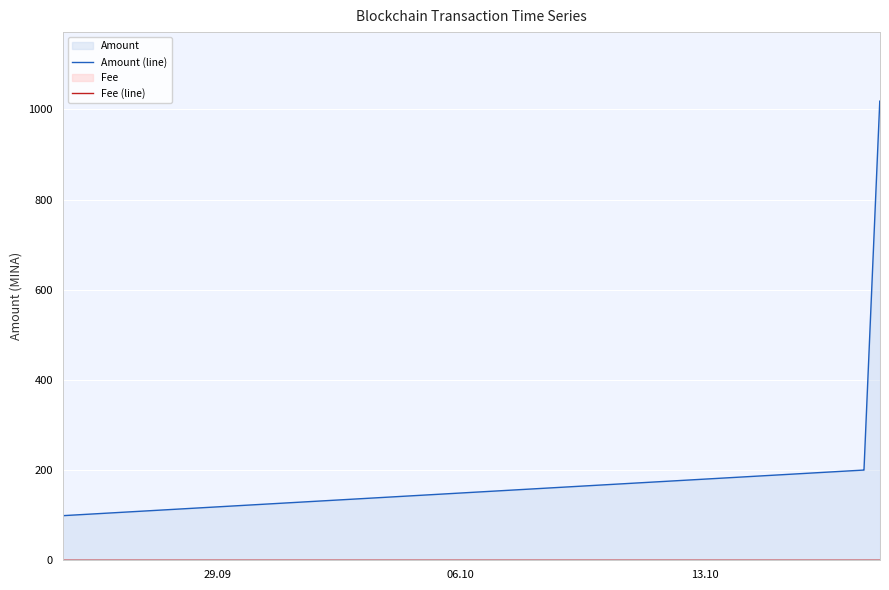

What is the highest value of the Amount (line) series?

1018.5